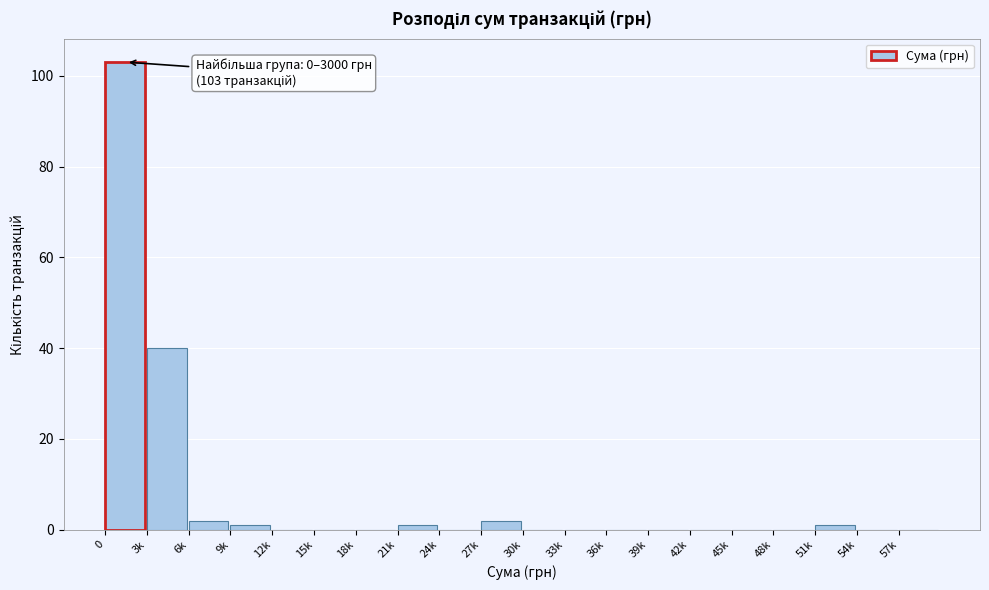

Reading right to left, extract all data points from this chart.

57k=0	54k=0	51k=1	48k=0	45k=0	42k=0	39k=0	36k=0	33k=0	30k=0	27k=2	24k=0	21k=1	18k=0	15k=0	12k=0	9k=1	6k=2	3k=40	0=103